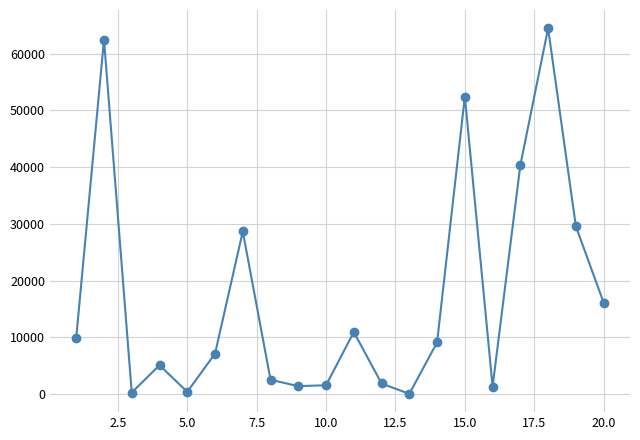

How many distinct data groups are displayed?

1